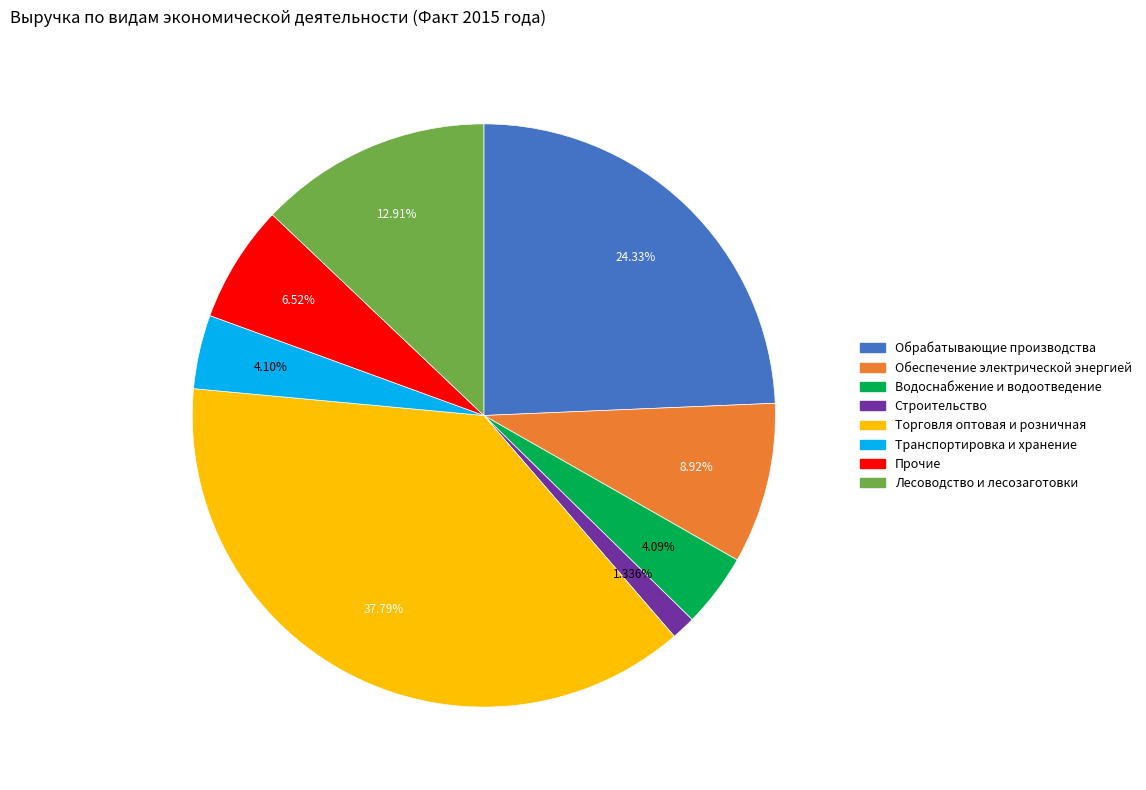

Is it true that Обрабатывающие производства is 24% of the pie?

True